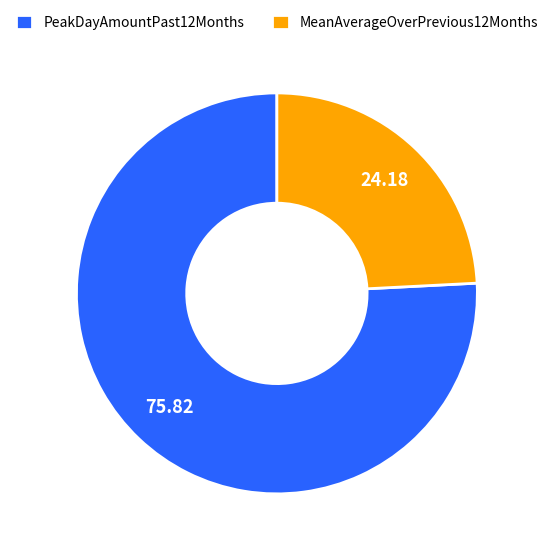

Which has a higher value, PeakDayAmountPast12Months or MeanAverageOverPrevious12Months?

PeakDayAmountPast12Months